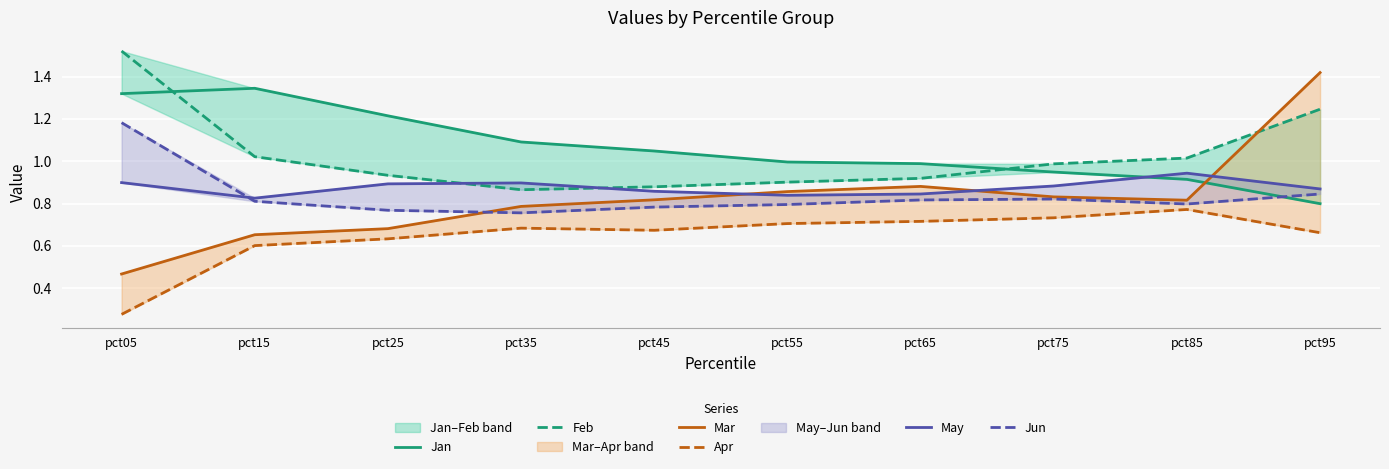

Does the chart display data point markers on the line(s)?

No